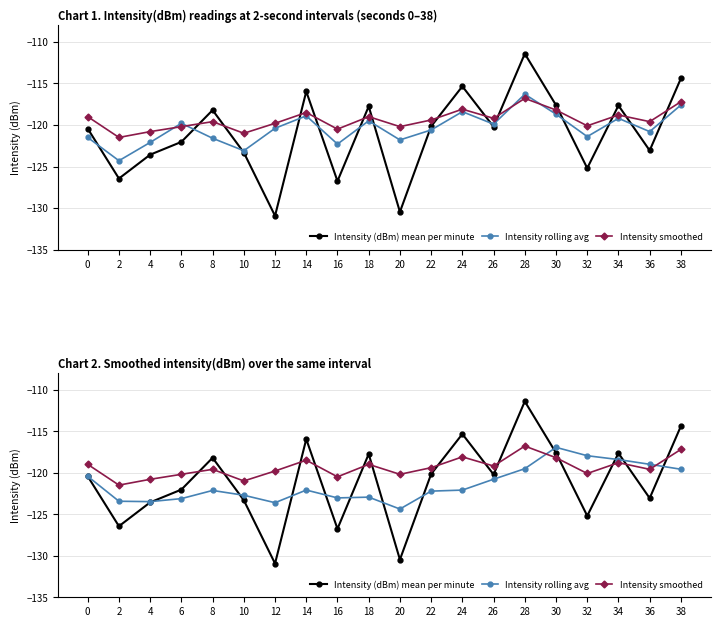

What is the minimum value shown in the chart?

-130.9